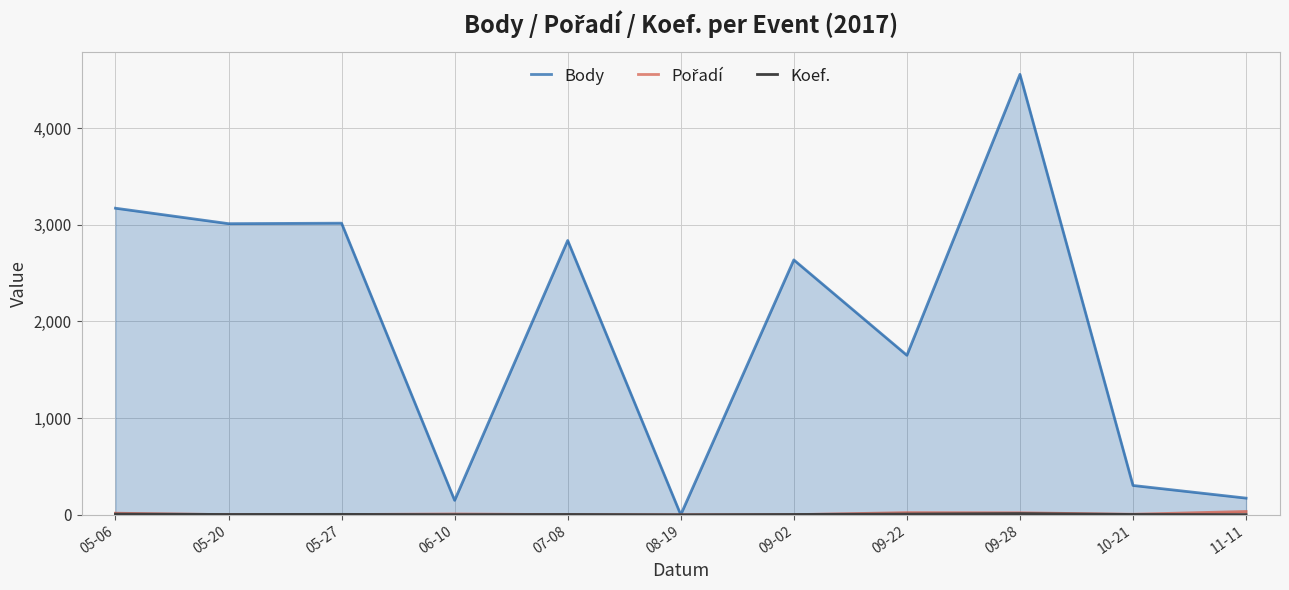

Reading right to left, what are all the values shown in this chart?

Body: 172	303	4557	1650	2637	0	2838	149	3017	3012	3172
Pořadí: 34	5	20	22	1	0	1	8	2	1	16
Koef.: 1	3	12	7	3	0	3	1	4	3	7